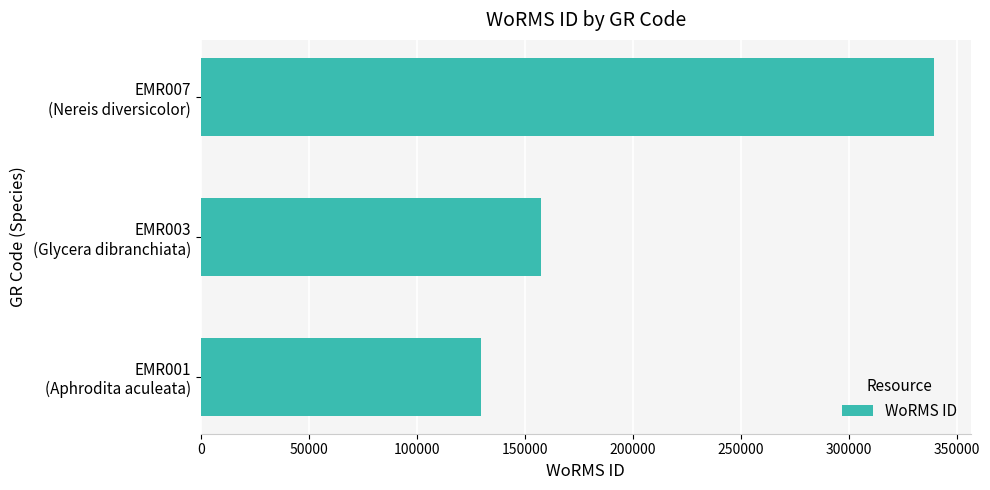

What is the maximum value shown in the chart?

339374